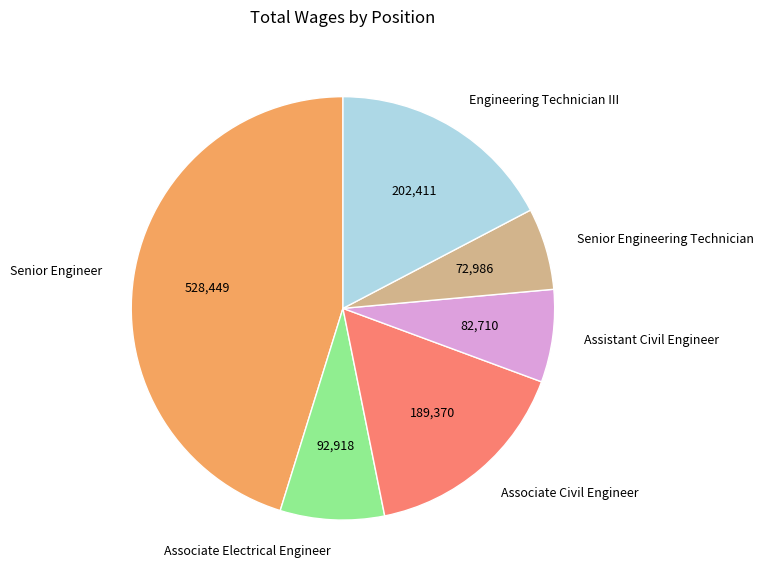

Do Associate Civil Engineer and Associate Electrical Engineer together represent more than half of the pie?

No